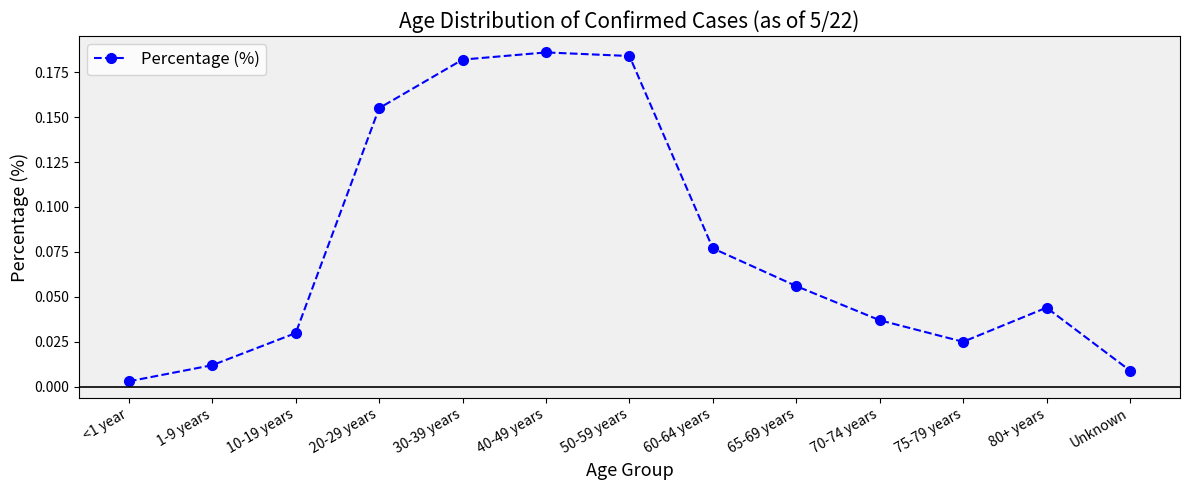

Which label corresponds to the smallest value in the chart?

<1 year